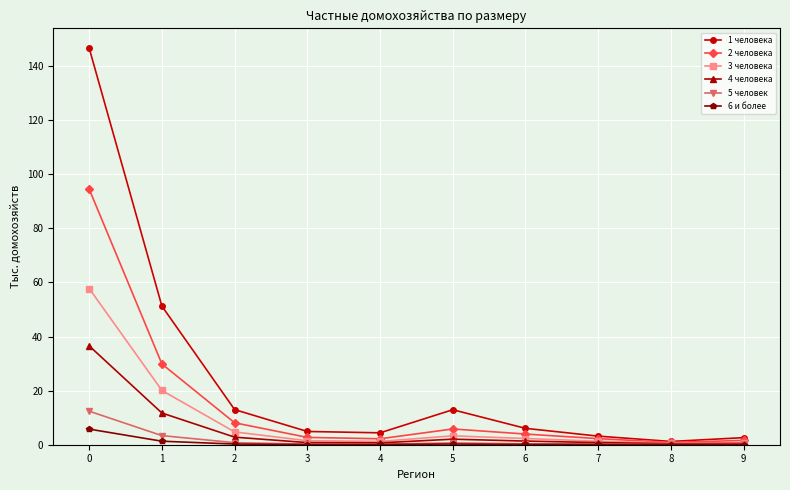

The 1 человека series shows 82.2 at 0. True or false?

False